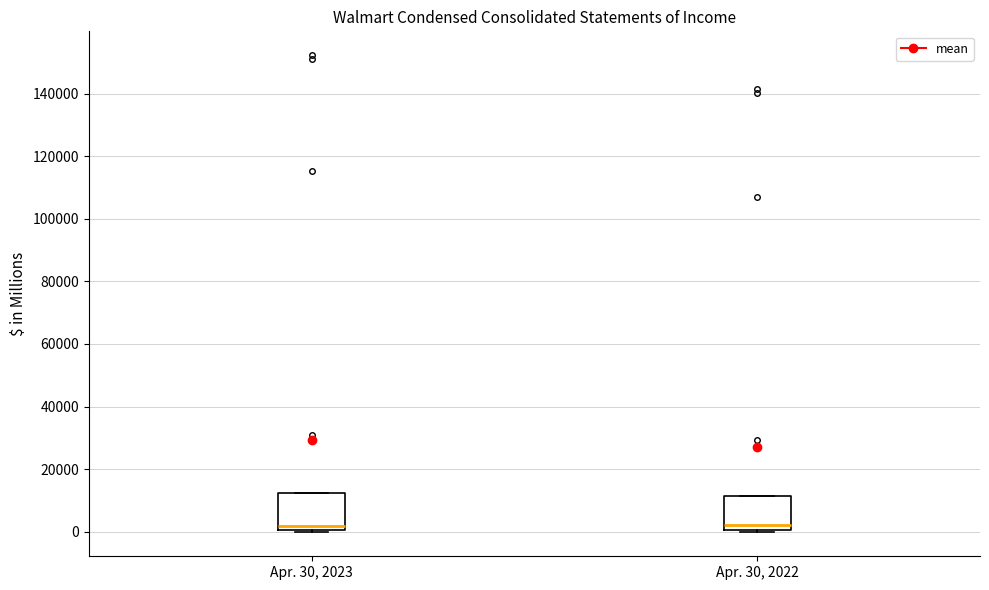

Where is the upper edge of the box for Apr. 30, 2023 on the y-axis? The values are not printed on the chart, so give them approximately, as read against the axis.

12000